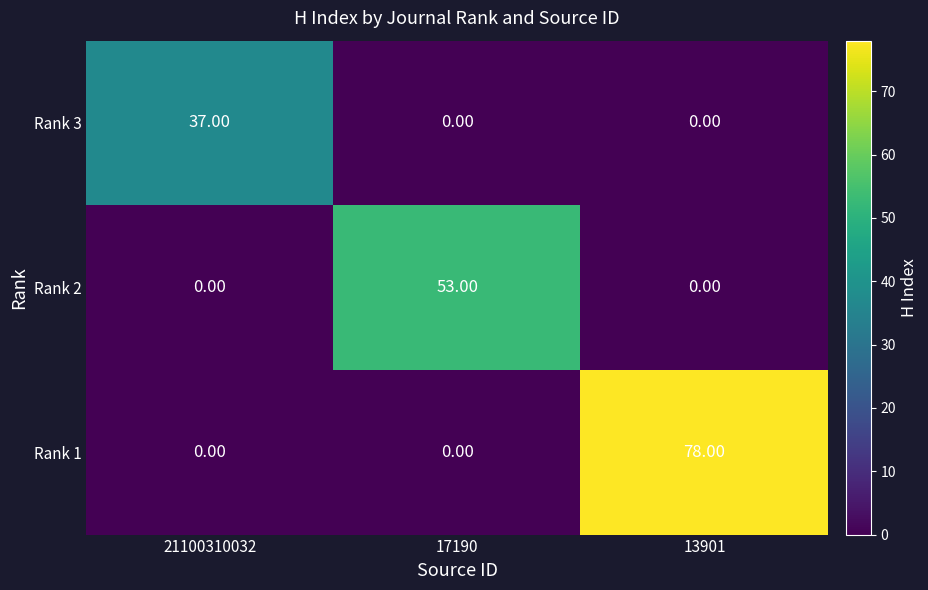

Which series has the largest total across all categories?

Rank 1